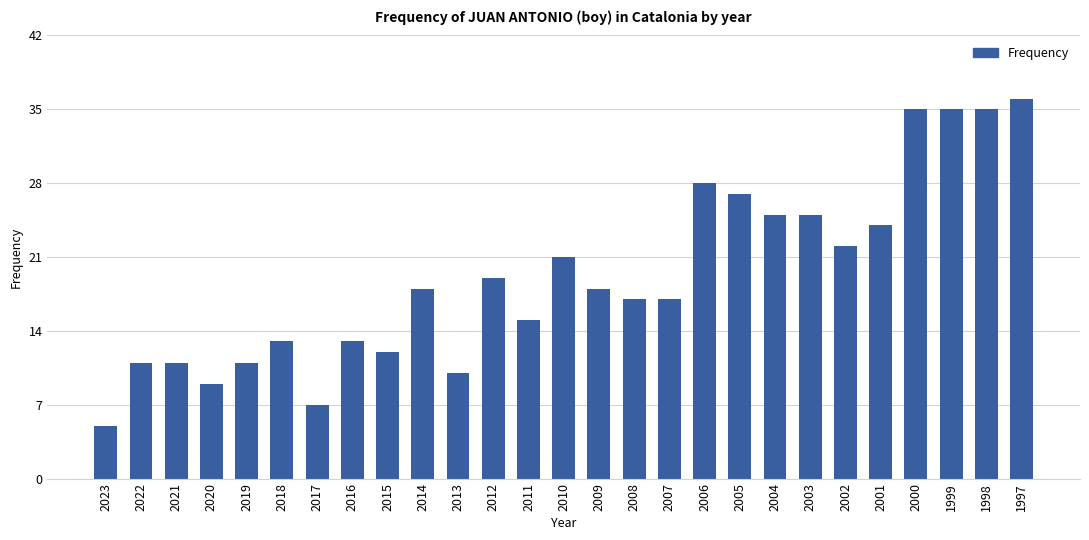

Which label corresponds to the smallest value in the chart?

2023